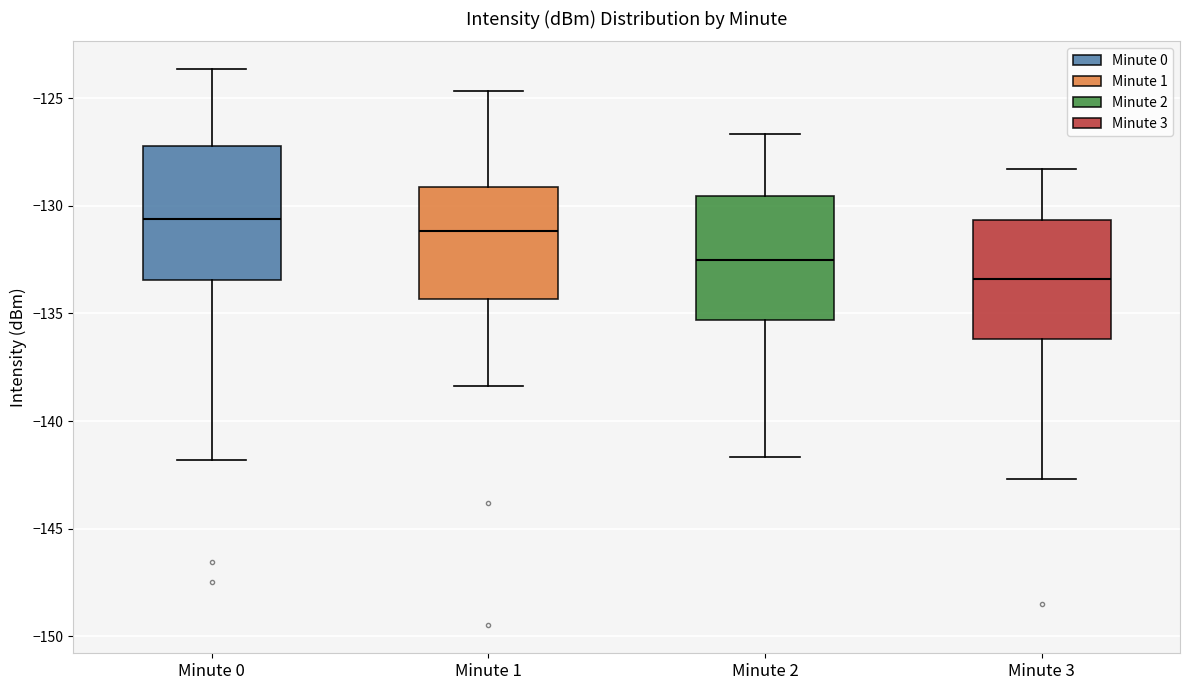

Which box has the highest median line?

Minute 0